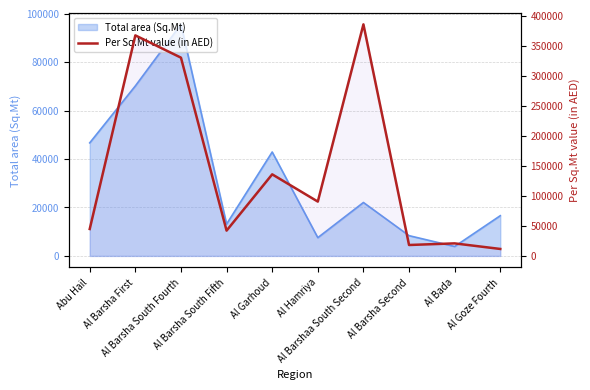

How many interior local peaks (higher than both neighbors) does the data have?

4